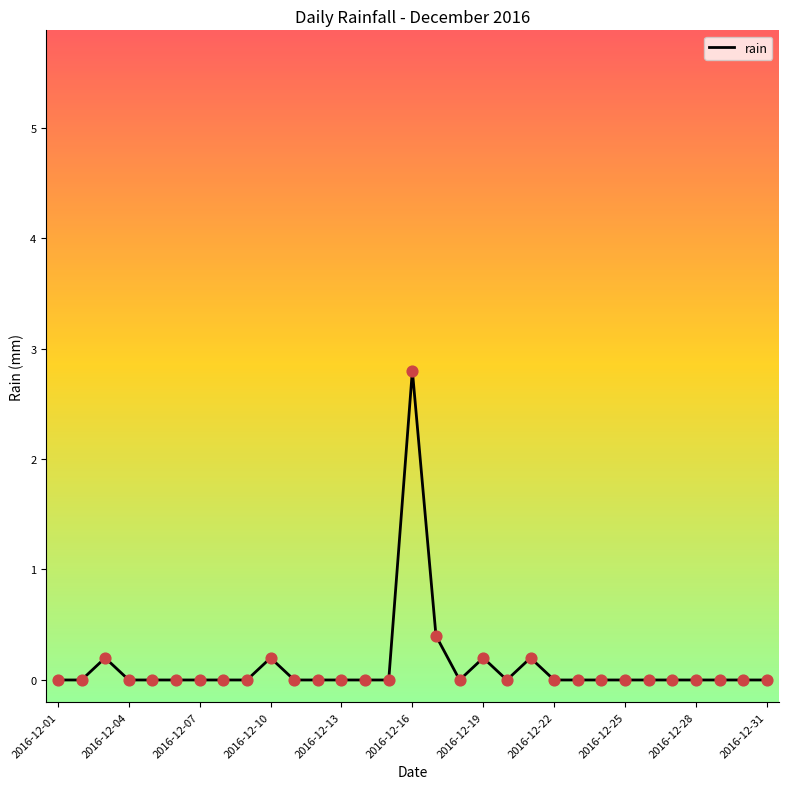

How many lines are shown in the chart?

1